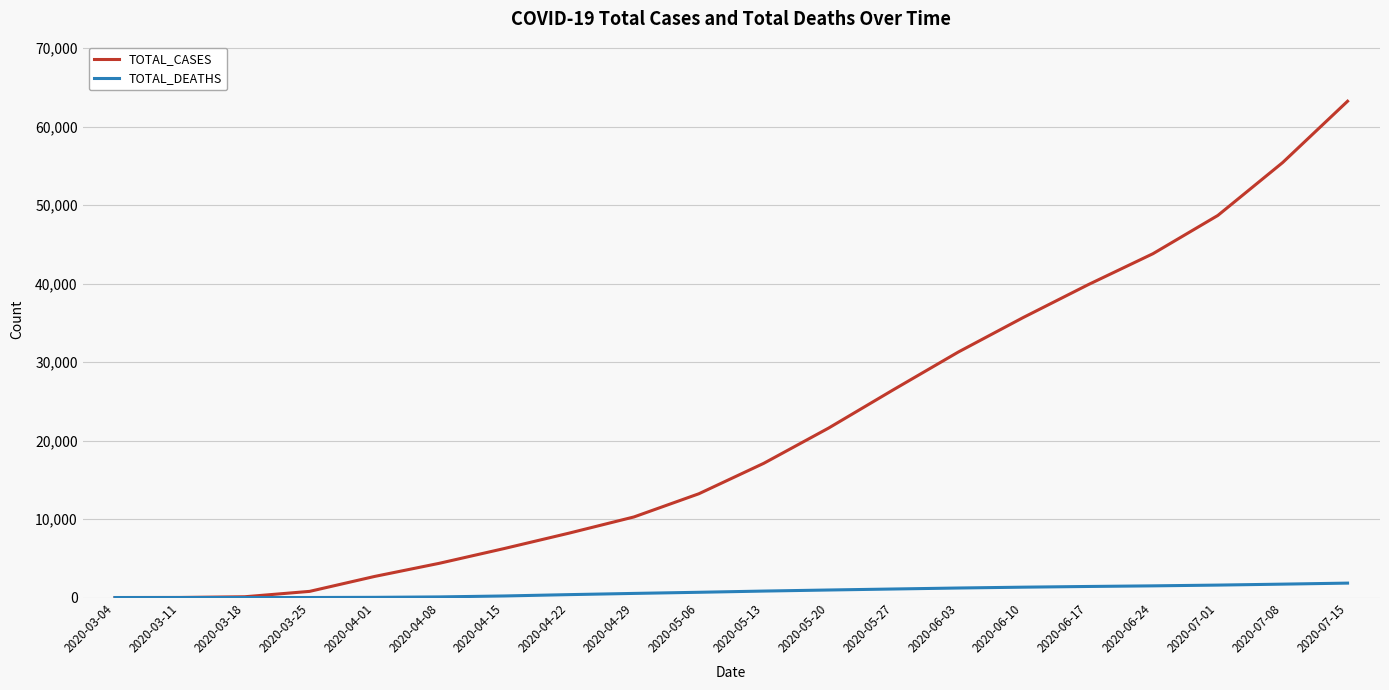

Rank the series at 2020-04-15 from highest to lowest value.

TOTAL_CASES, TOTAL_DEATHS